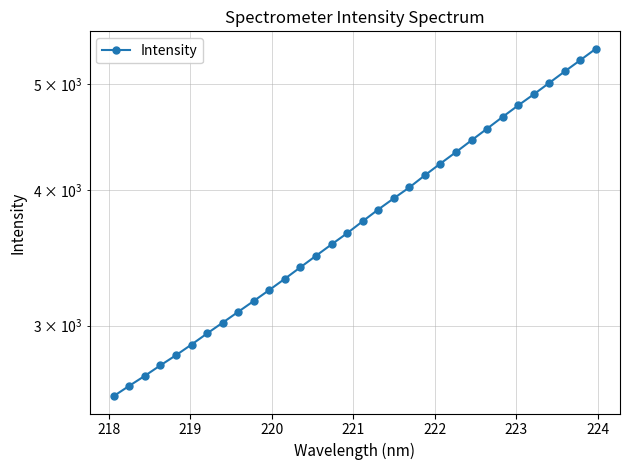

What is the difference between the maximum and second lowest values?

2753.3